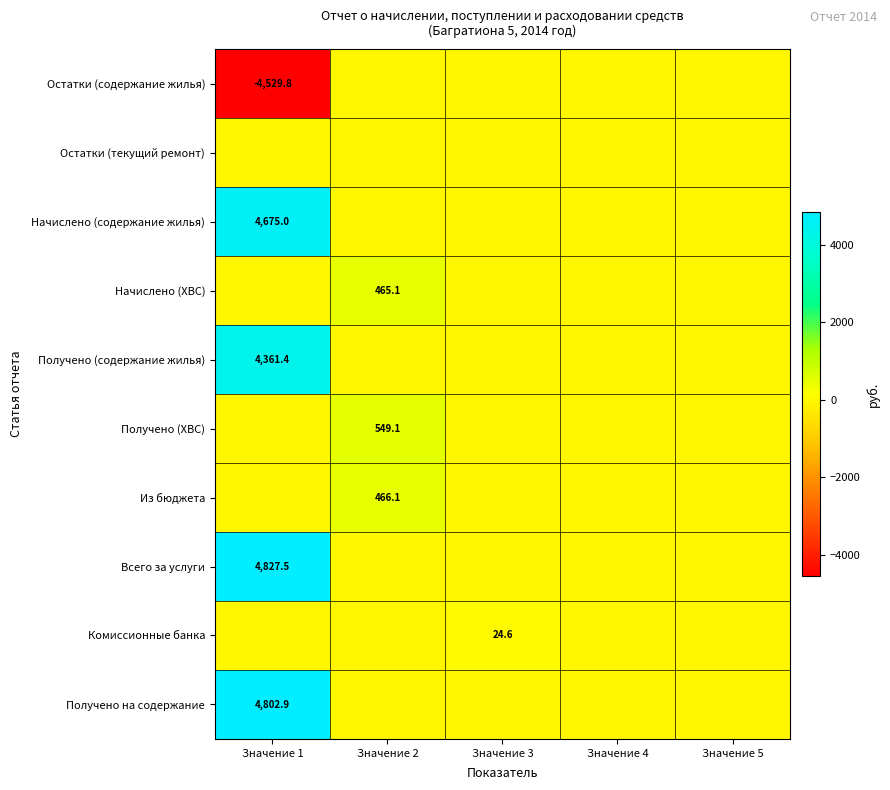

What is the minimum value shown in the chart?

-4529.8